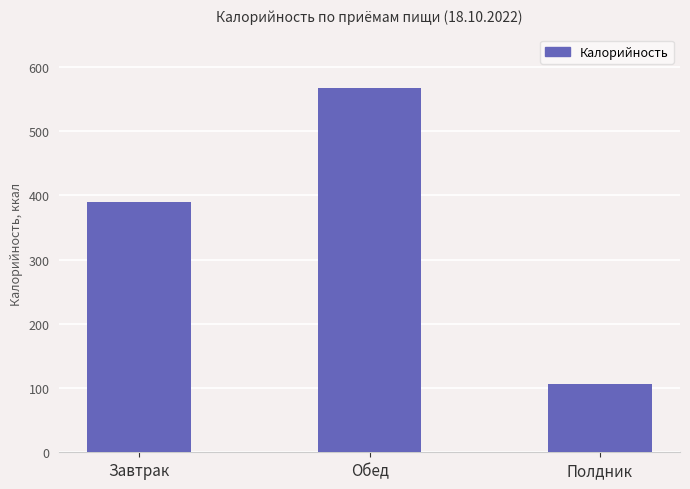

What is the difference between the second highest and minimum values?

283